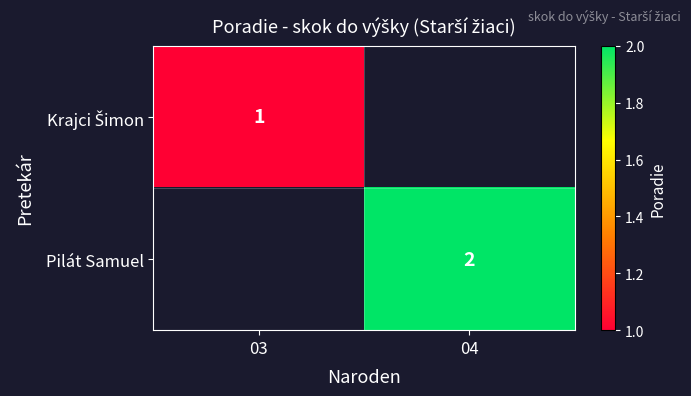

The Pilát Samuel series shows 2 at 04. True or false?

True